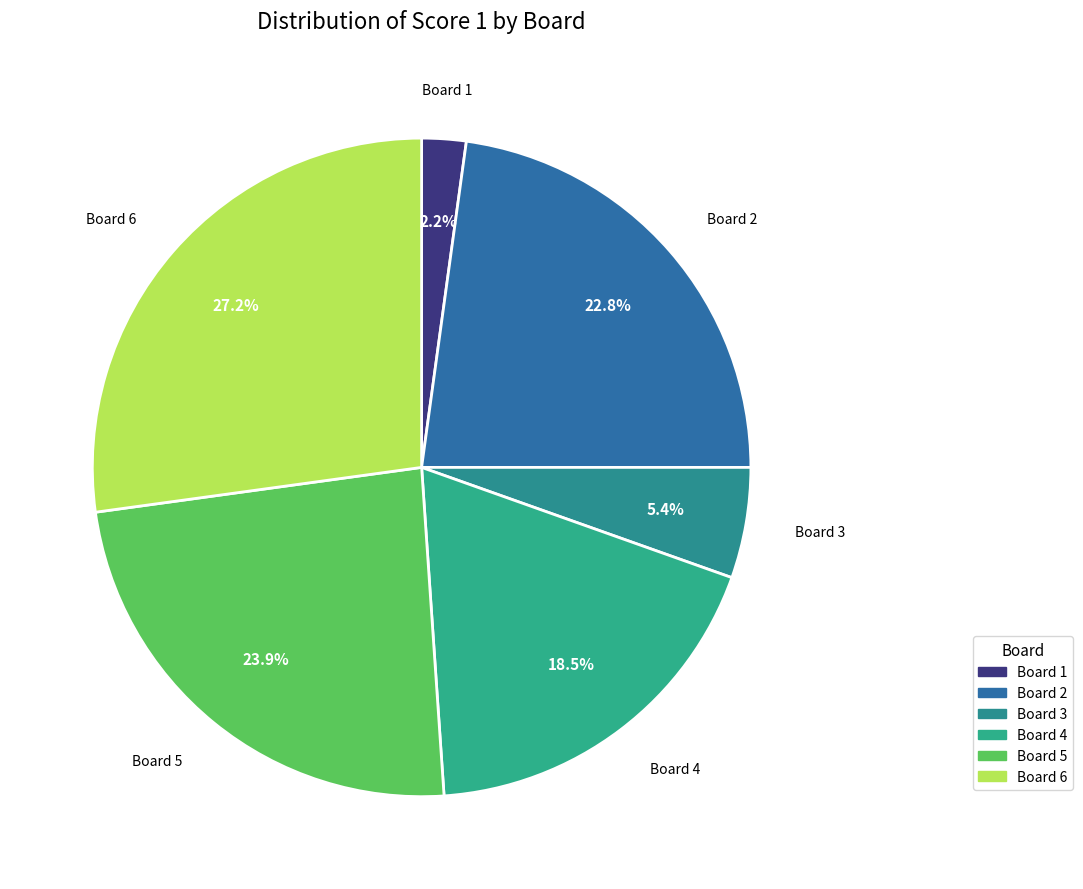

How many segments does this pie chart have?

6